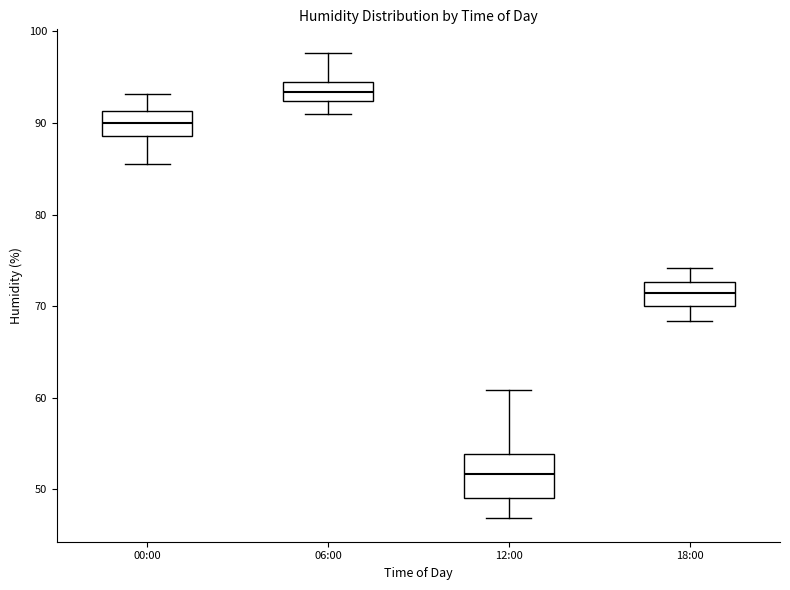

Reading left to right, read every box against the y-axis: the position of its median line, the range the box covers, and the ends of its whiskers. The values are not printed on the chart, so give them approximately, as read against the axis.

00:00: median 90, box 89 to 91, whiskers 86 to 93
06:00: median 93, box 92 to 95, whiskers 91 to 98
12:00: median 52, box 49 to 54, whiskers 47 to 61
18:00: median 71, box 70 to 73, whiskers 68 to 74